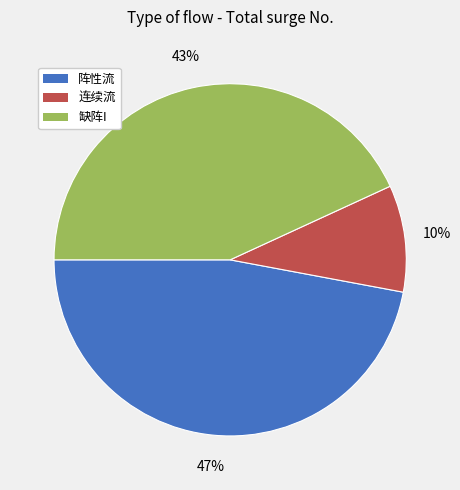

The 连续流 slice represents 1% of the pie. True or false?

False